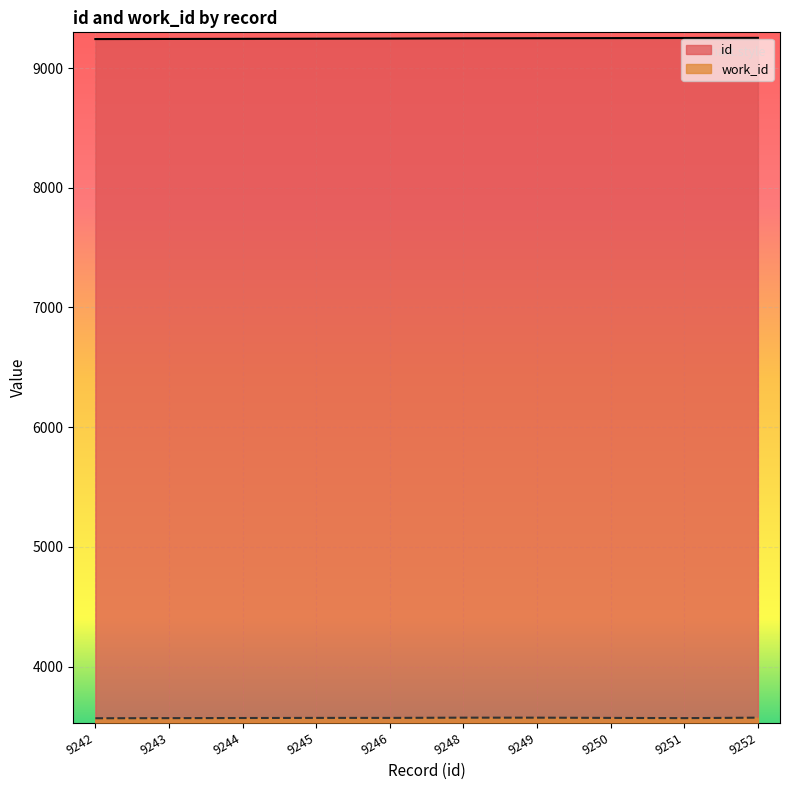

How many lines are shown in the chart?

2